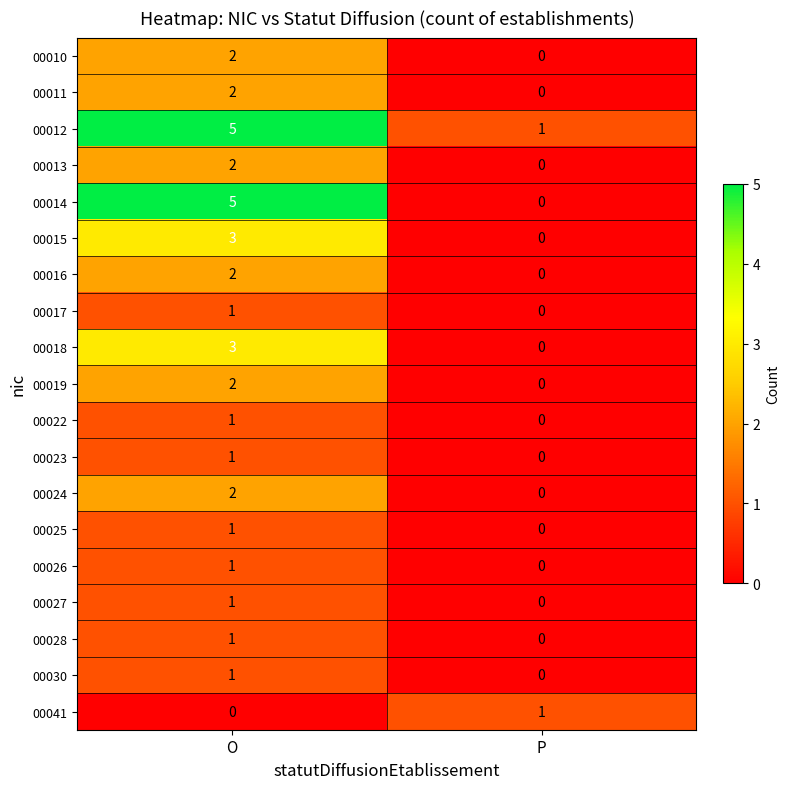

Count the number of categories in the chart.

2